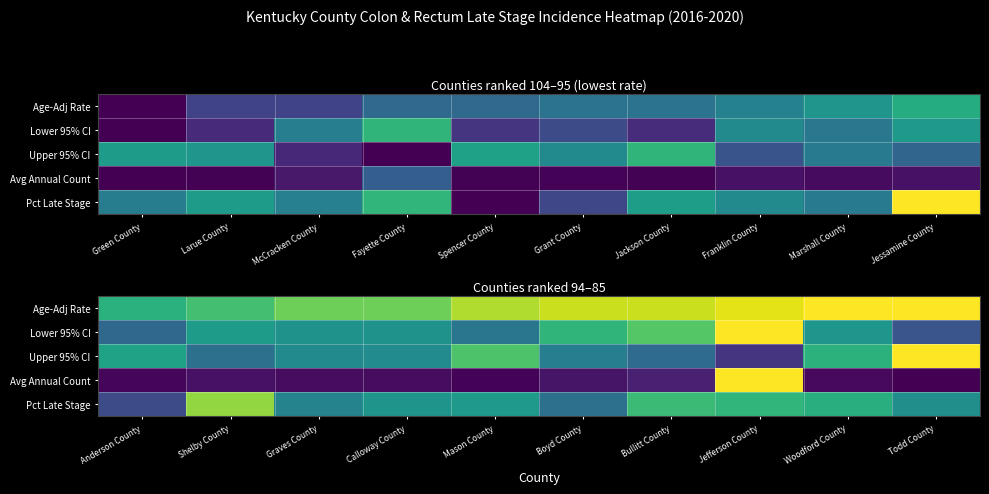

At how many categories does at least one series exceed 0?

10